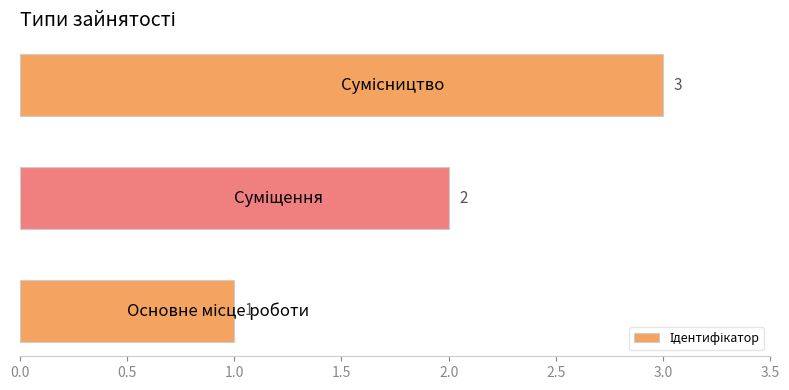

What is the sum of all values?

6